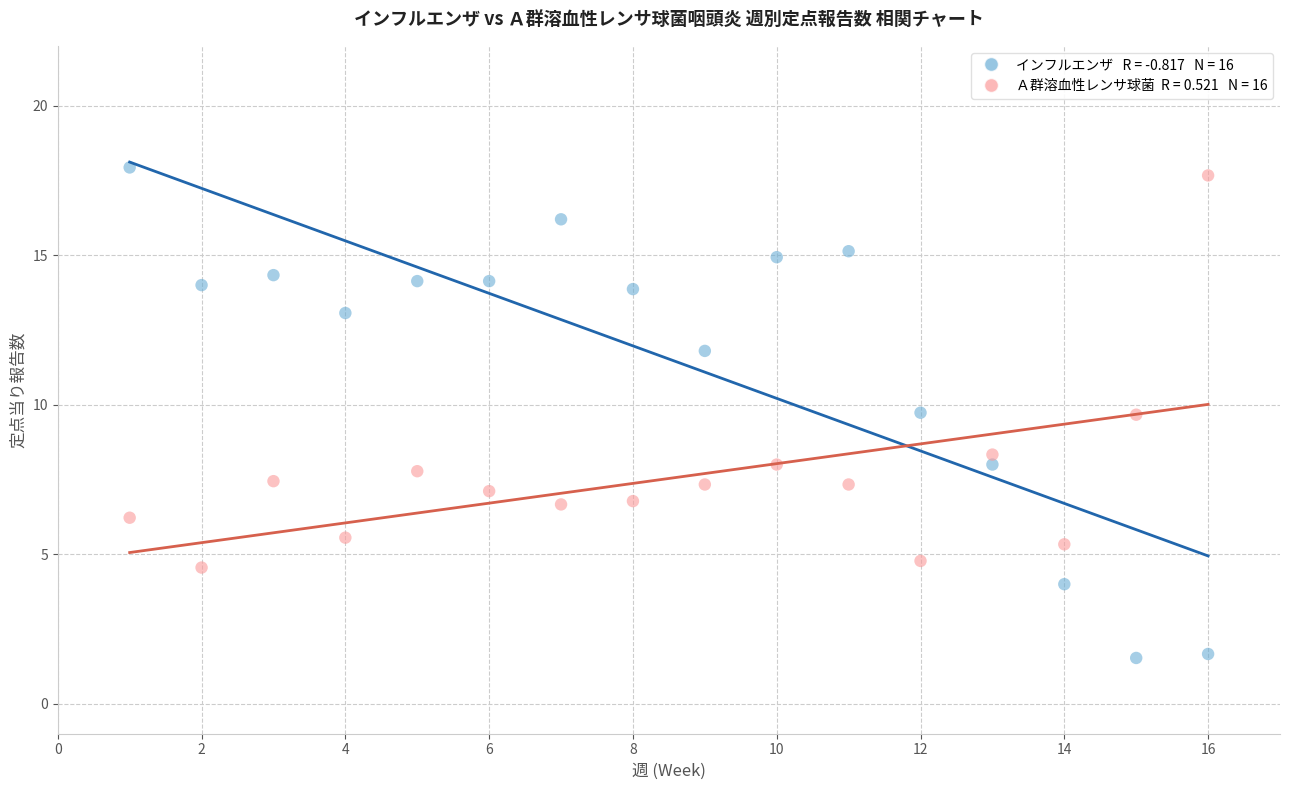

Across all data points, what is the range of Y values (max minus min)?

16.4